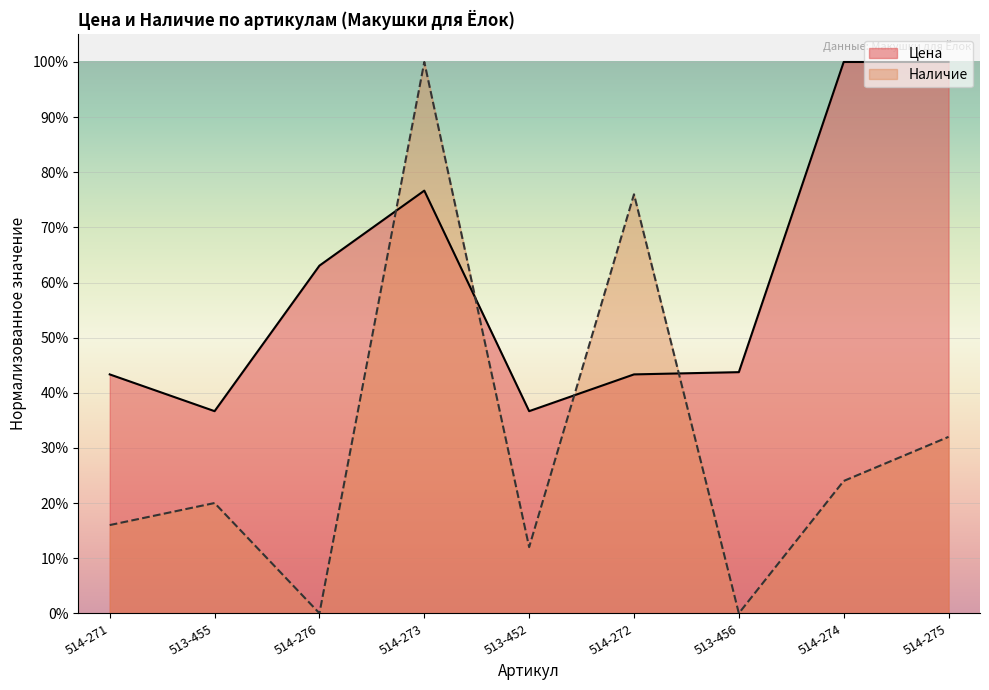

What position from the left is 514-272?

6